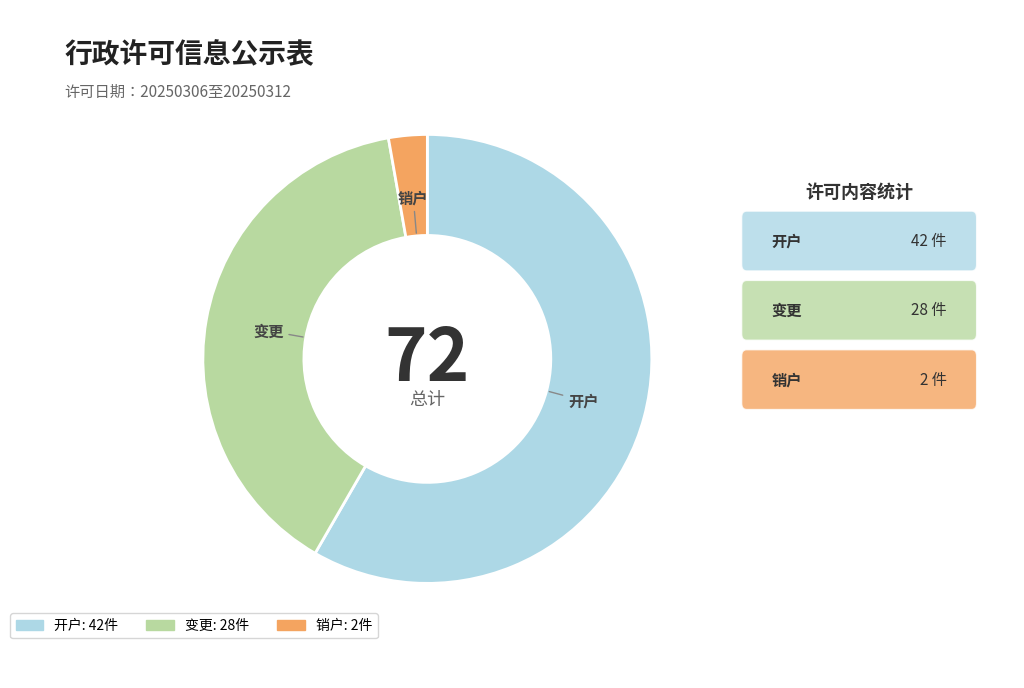

What is the majority slice?

开户